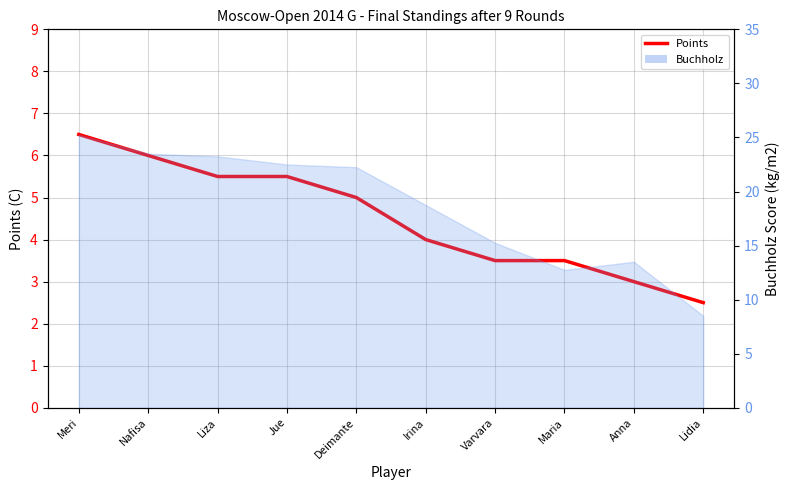

The value at Deimante is 7.3. True or false?

False